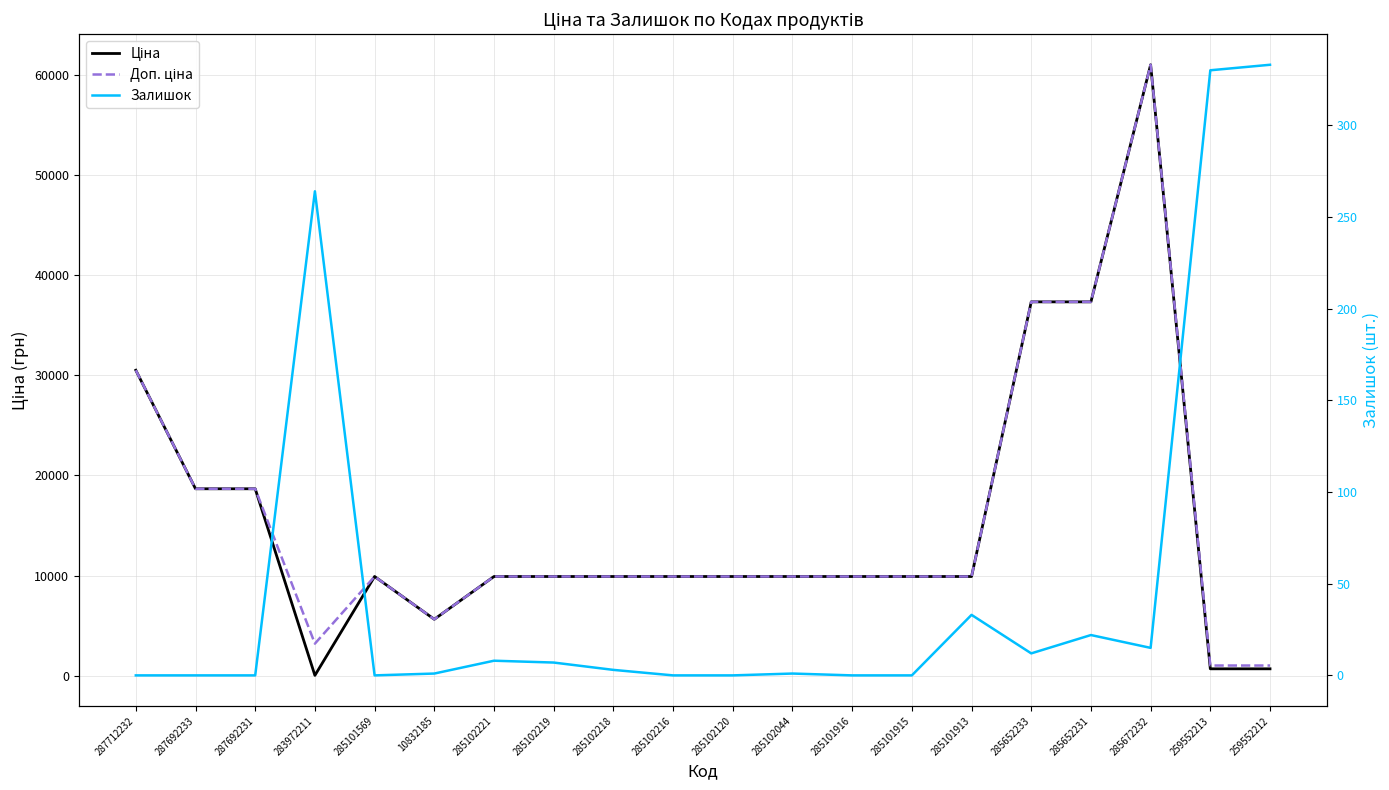

What is the lowest value of the Ціна series?

32.0